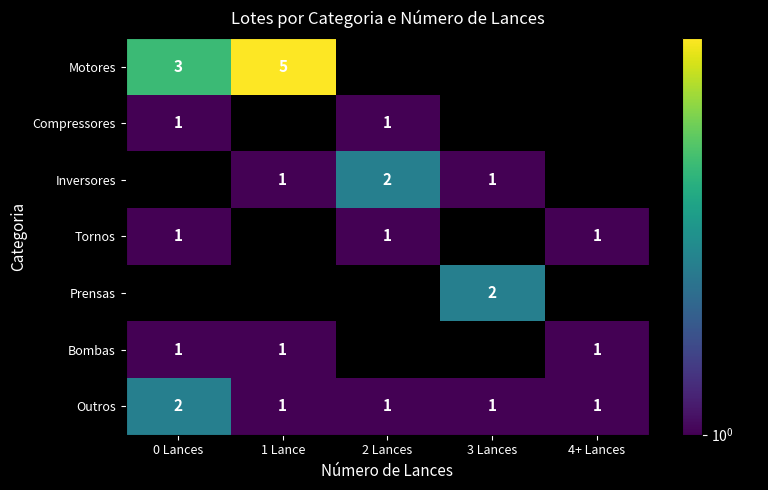

The Tornos series shows 1 at 2 Lances. True or false?

True